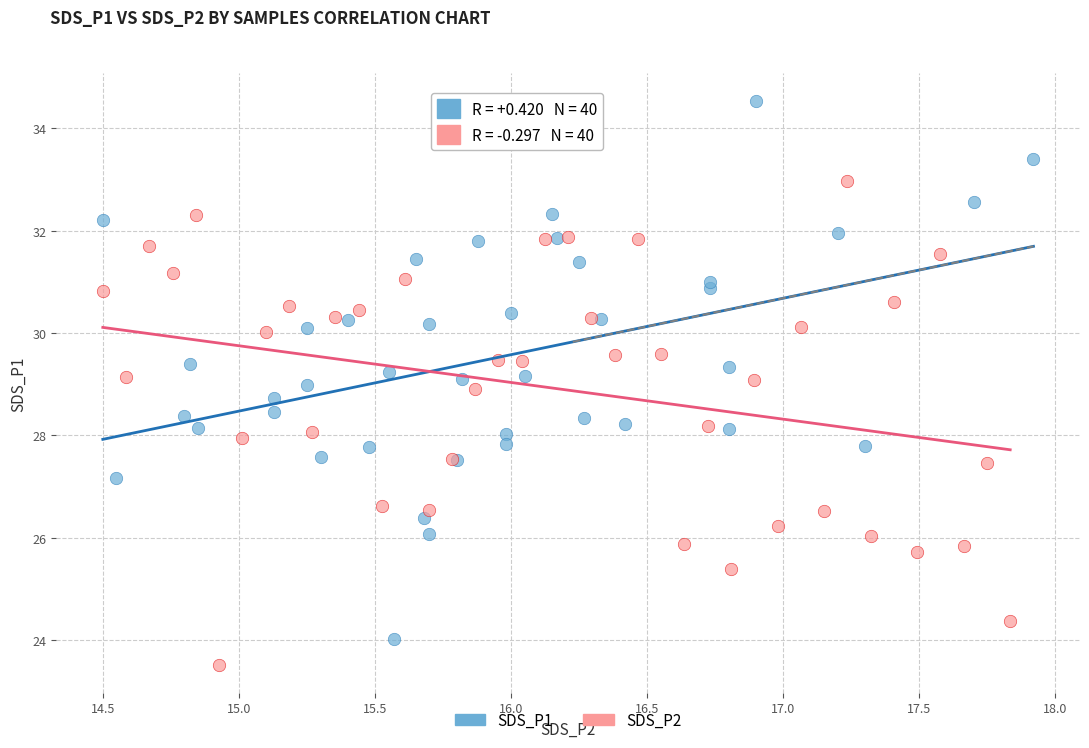

Which series has the widest spread of Y values?

SDS_P1